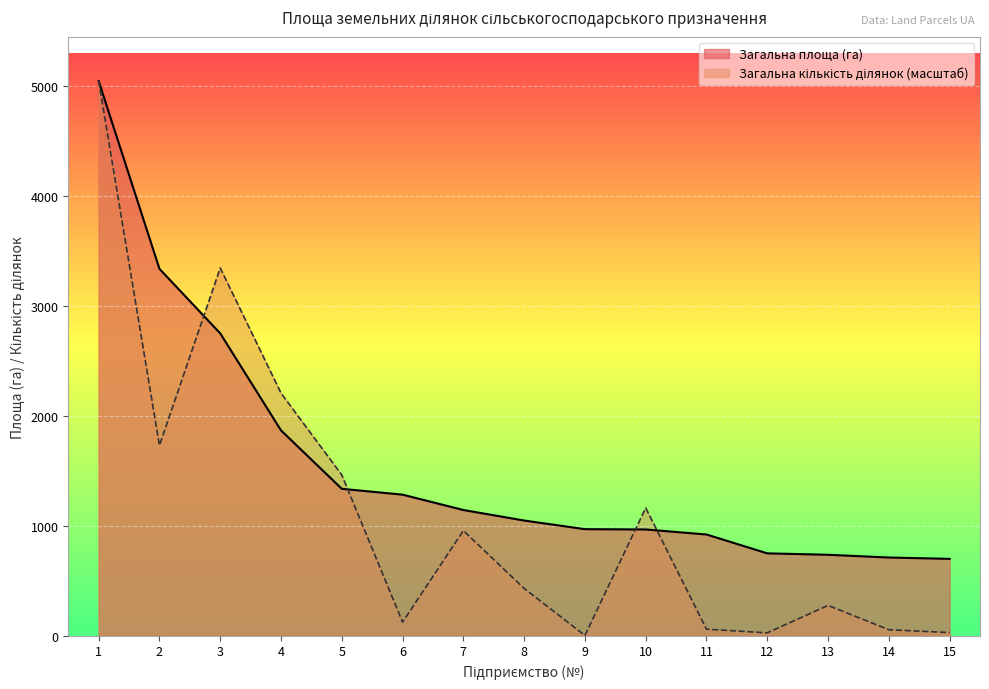

What is the value of the Загальна кількість ділянок point at the 1st from the left?

5046.1